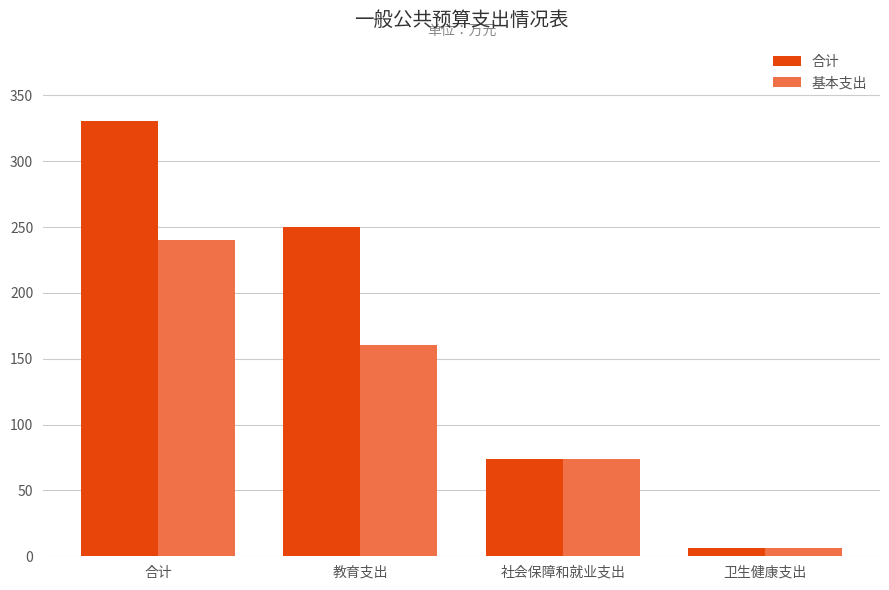

What is the total value across all series at 社会保障和就业支出?

148.2